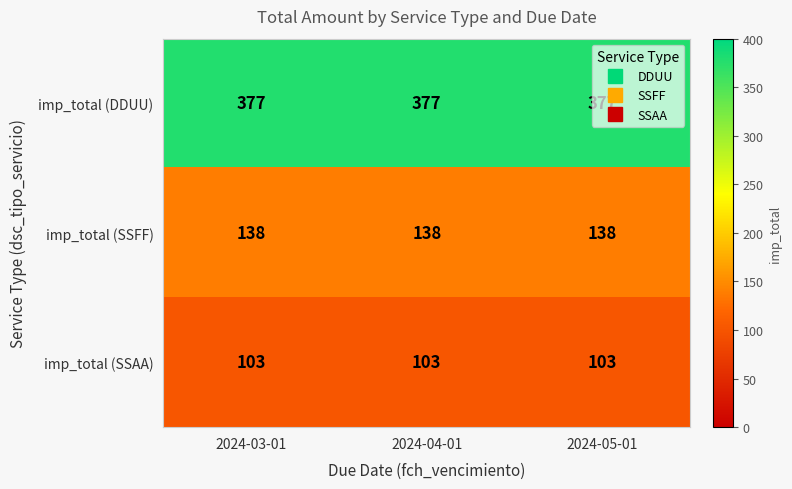

List the series in order of their peak value, highest first.

imp_total (DDUU), imp_total (SSFF), imp_total (SSAA)